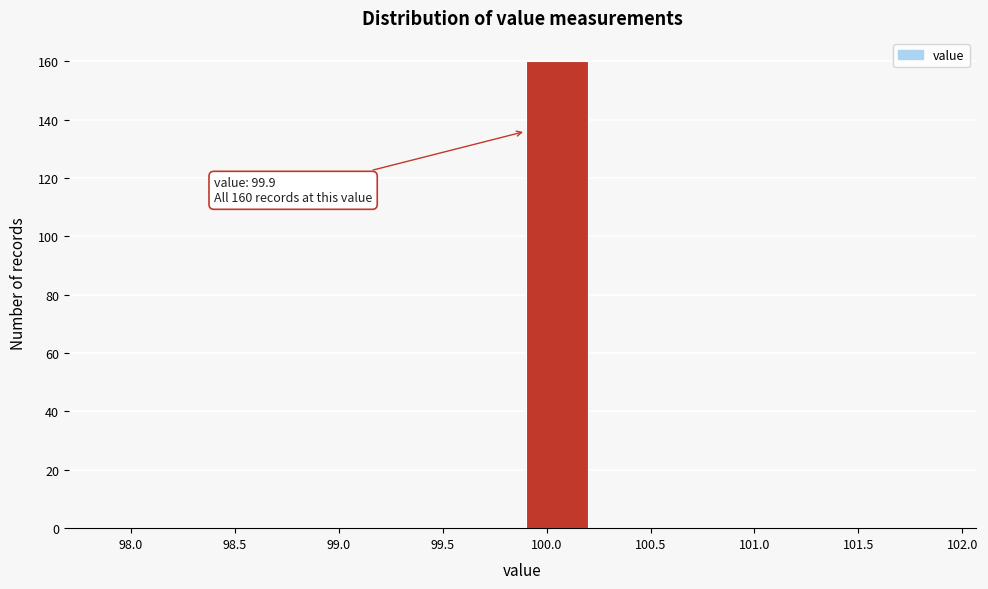

Which range on the x-axis has the tallest bar?

99.90 to 100.25